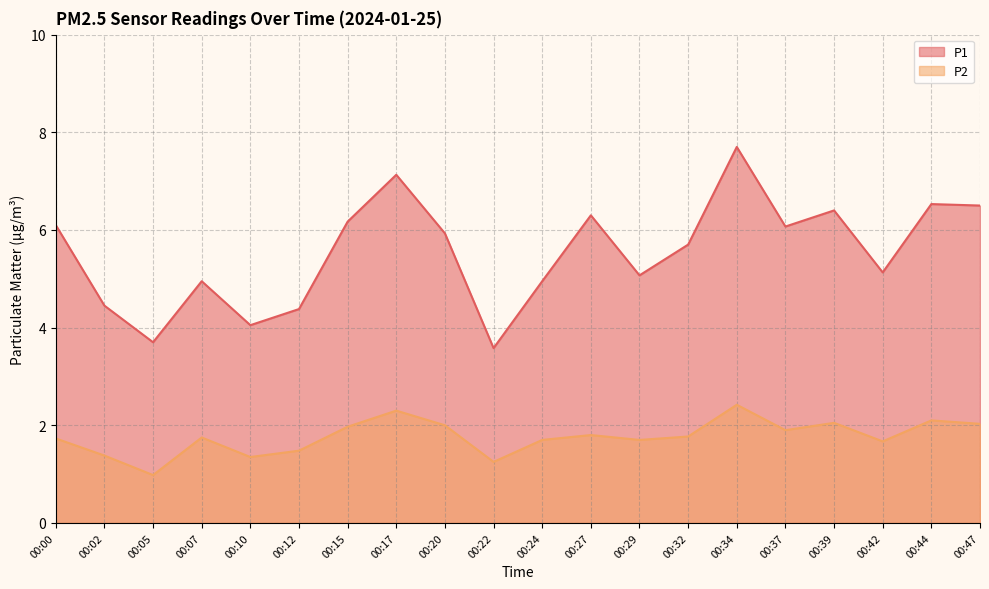

At which category does P2 reach its first local valley?

00:05